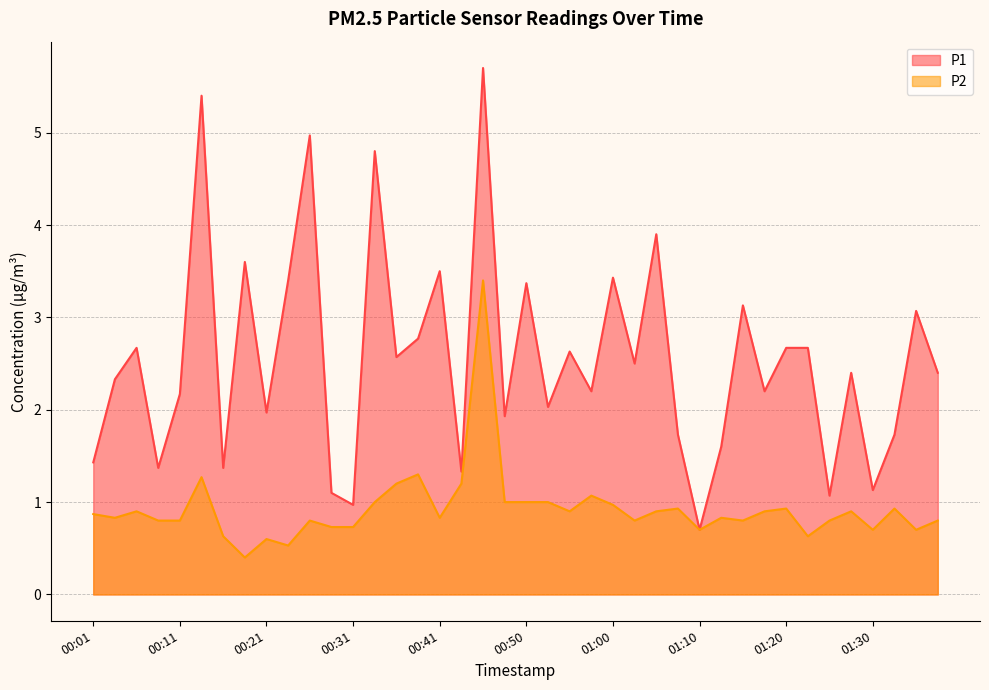

How many lines are shown in the chart?

2